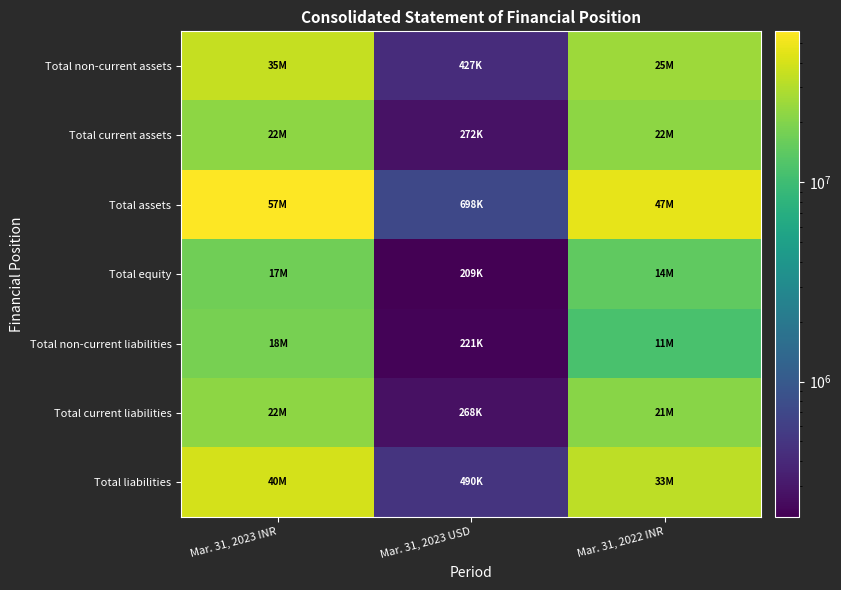

Rank the series at Mar. 31, 2023 USD from lowest to highest value.

Total equity, Total non-current liabilities, Total current liabilities, Total current assets, Total non-current assets, Total liabilities, Total assets